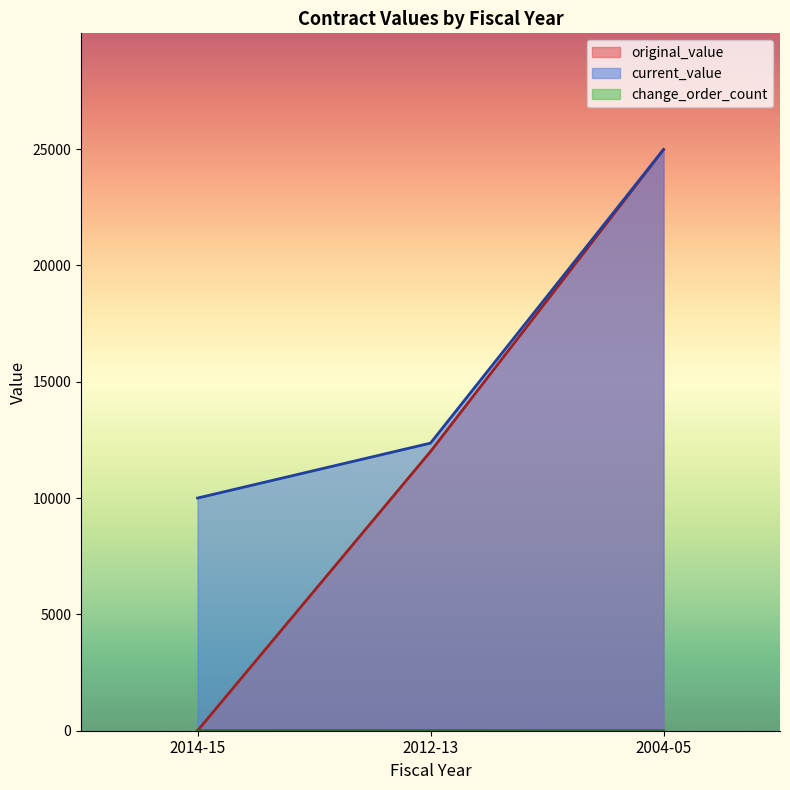

Where is original_value nearest to the value 12488?

2012-13